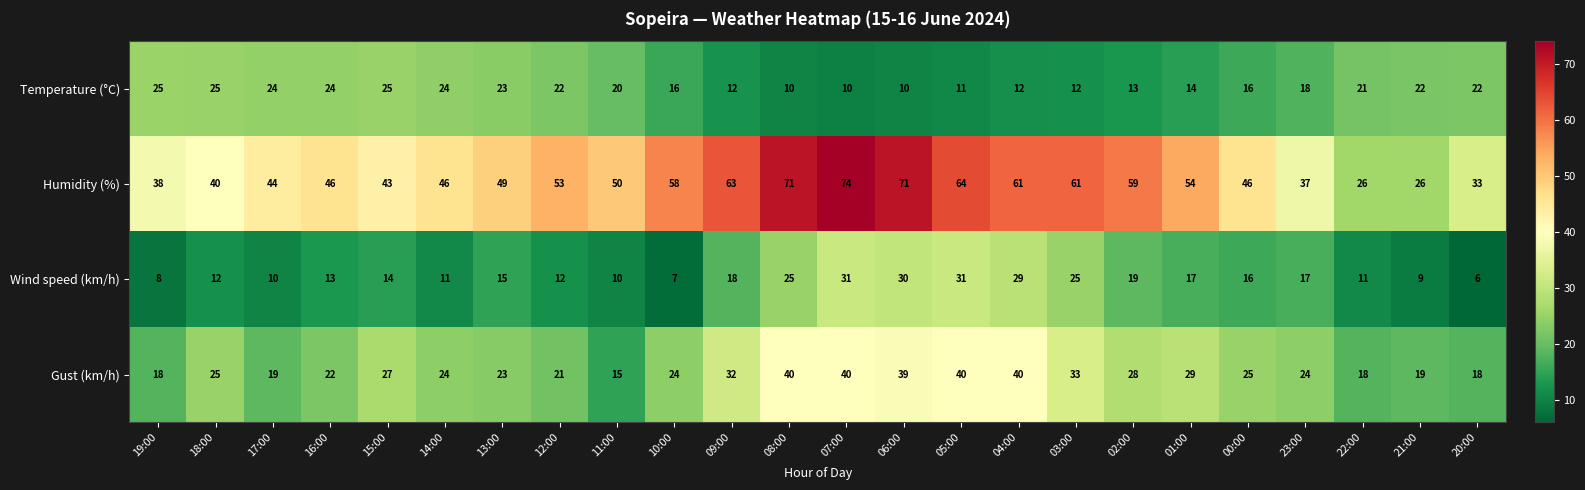

The value of Temperature (°C) at 17:00 is 41. True or false?

False